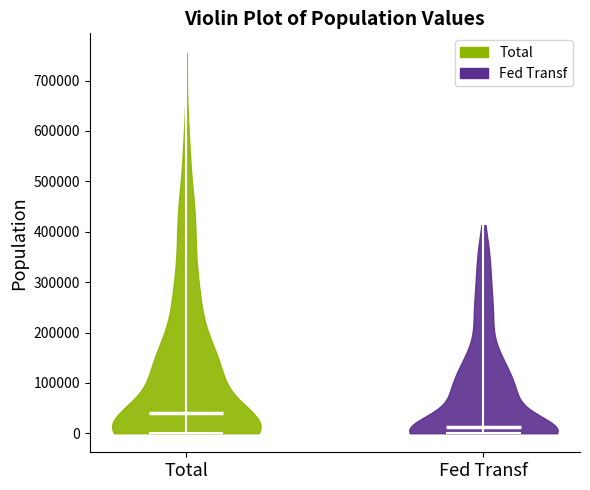

Reading left to right, read every violin against the y-axis: where its median line is, and the lowest and highest points it reaches. The values are not printed on the chart, so give them approximately, as read against the axis.

Total: median line 40000, lowest point 0, highest point 760000
Fed Transf: median line 10000, lowest point 0, highest point 420000